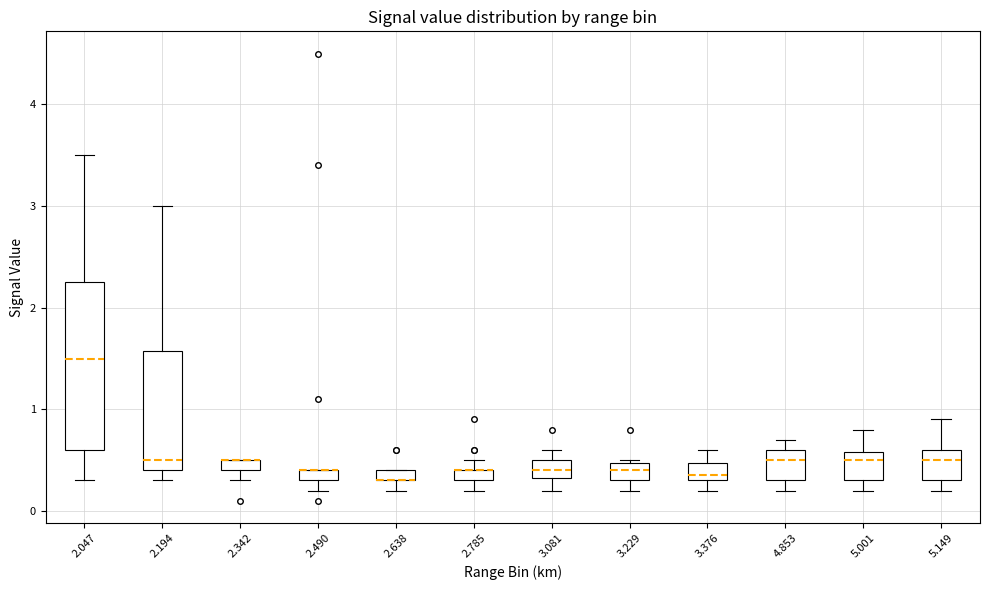

Where is the upper edge of the box at x = 2.638 on the y-axis? The values are not printed on the chart, so give them approximately, as read against the axis.

0.4